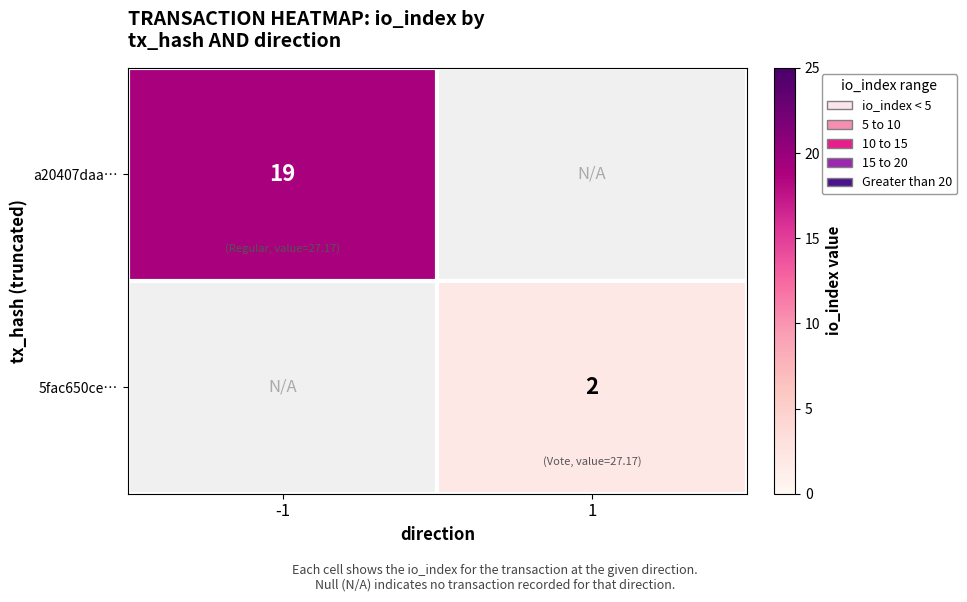

Is the value of 5fac650ce… at 1 greater than the value of a20407daa… at -1?

No